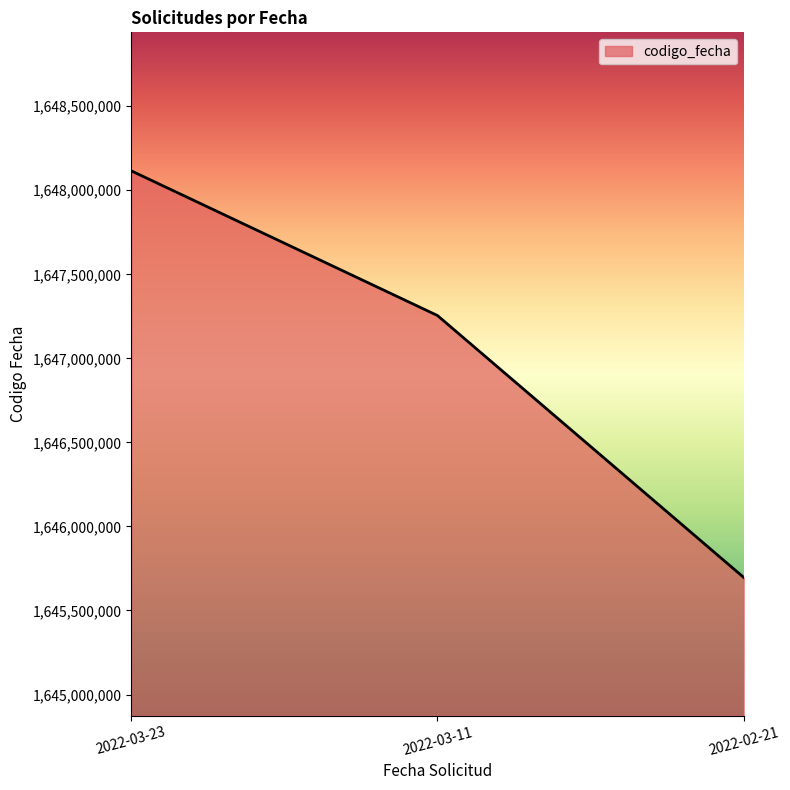

What value does the data have at 2022-02-21, to the nearest 50?

1645696850